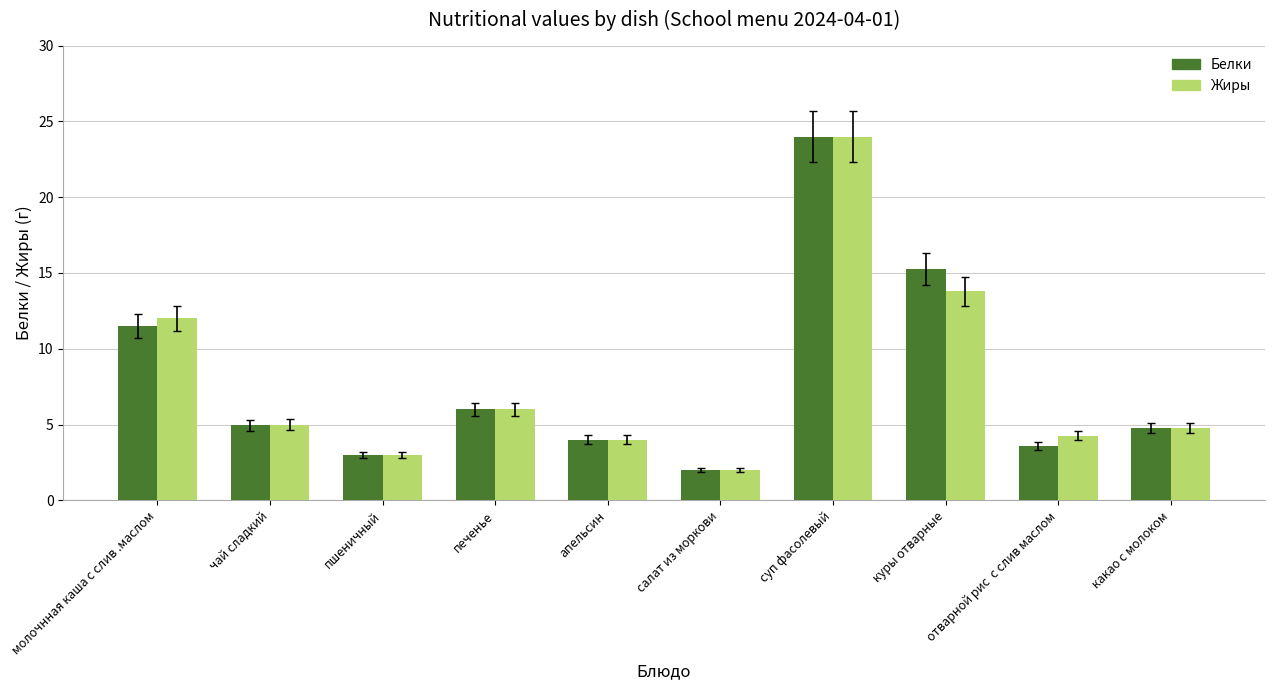

The Жиры series shows 20.2 at куры отварные. True or false?

False